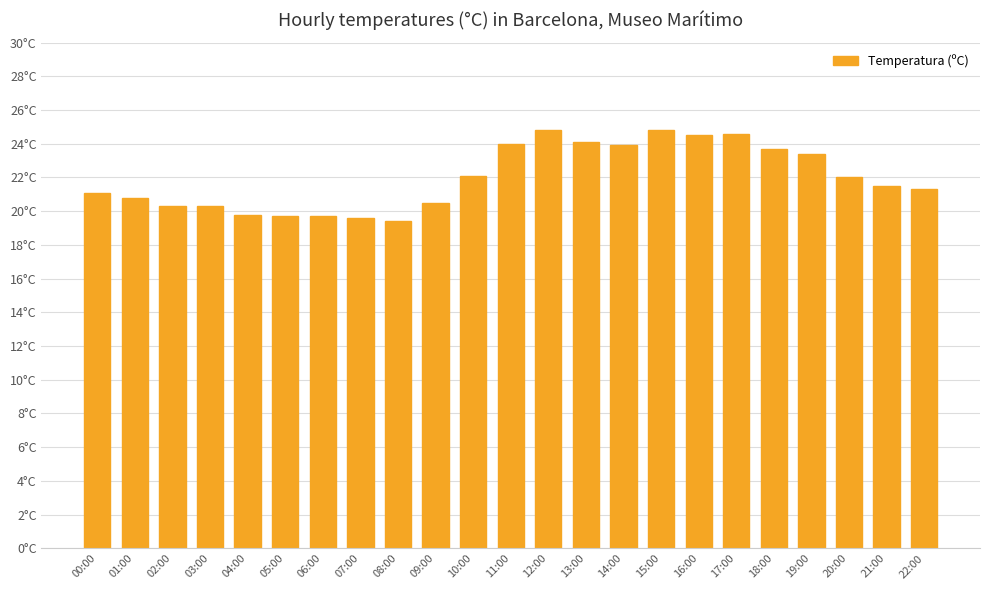

Where is the data nearest to the value 22?

20:00